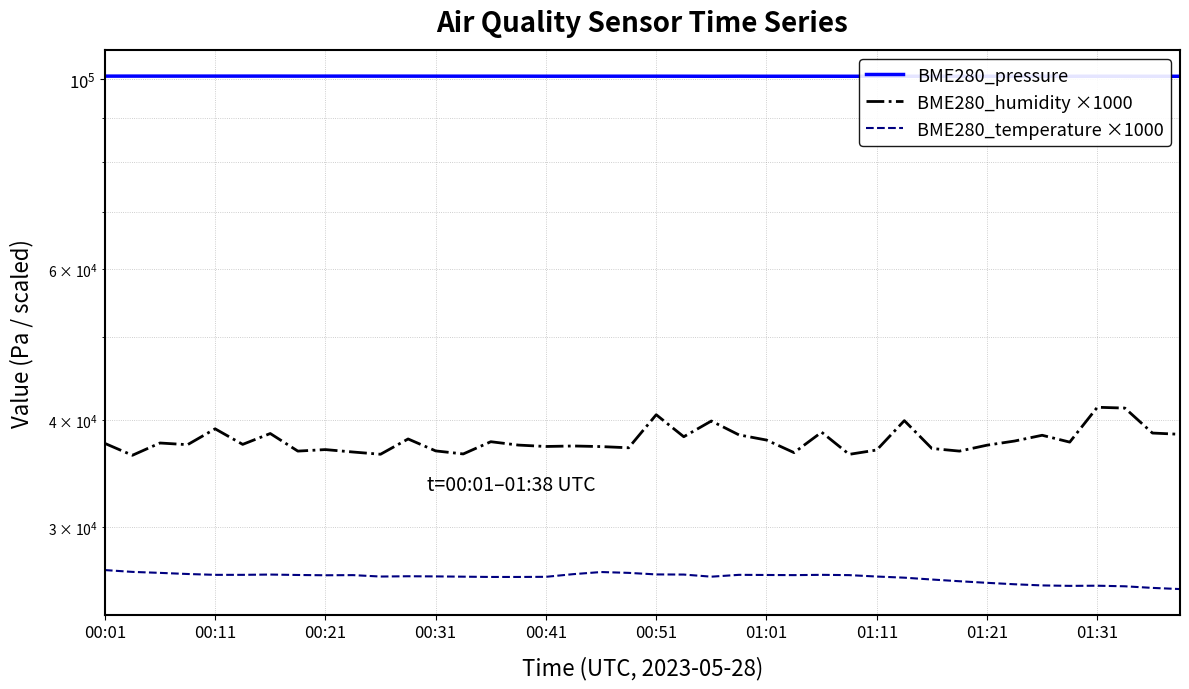

What is the lowest value of the BME280_temperature ×1000 series?

25410.0